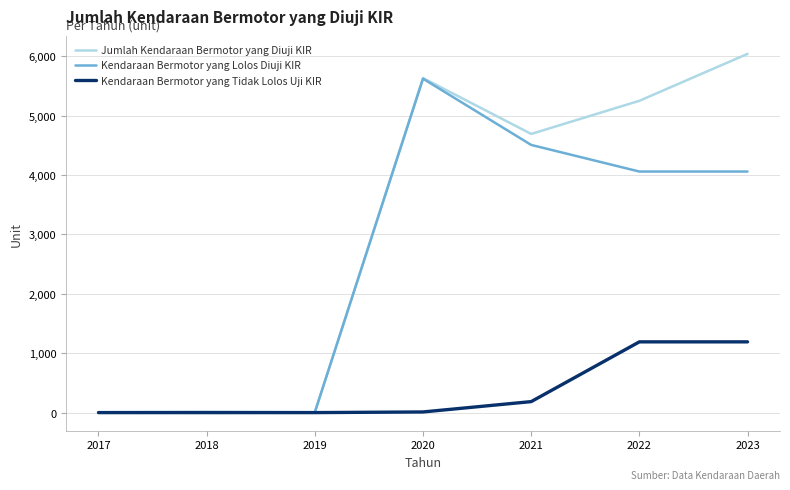

What is the maximum value for Kendaraan Bermotor yang Lolos Diuji KIR?

5621